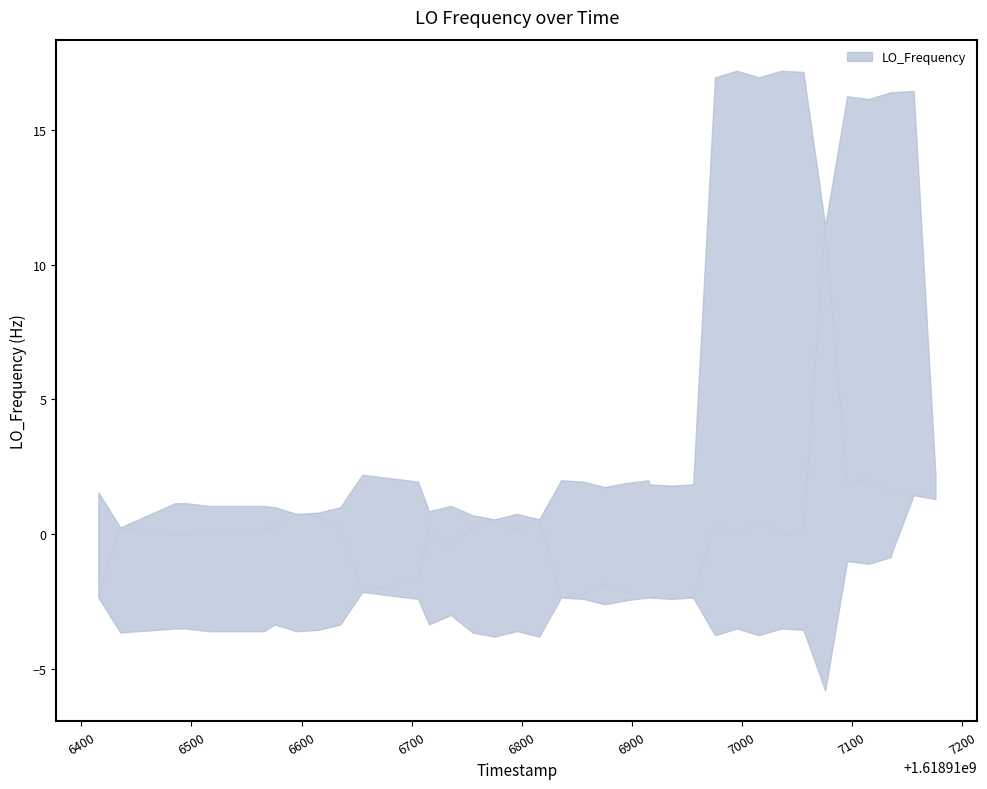

How many values are above zero?

23